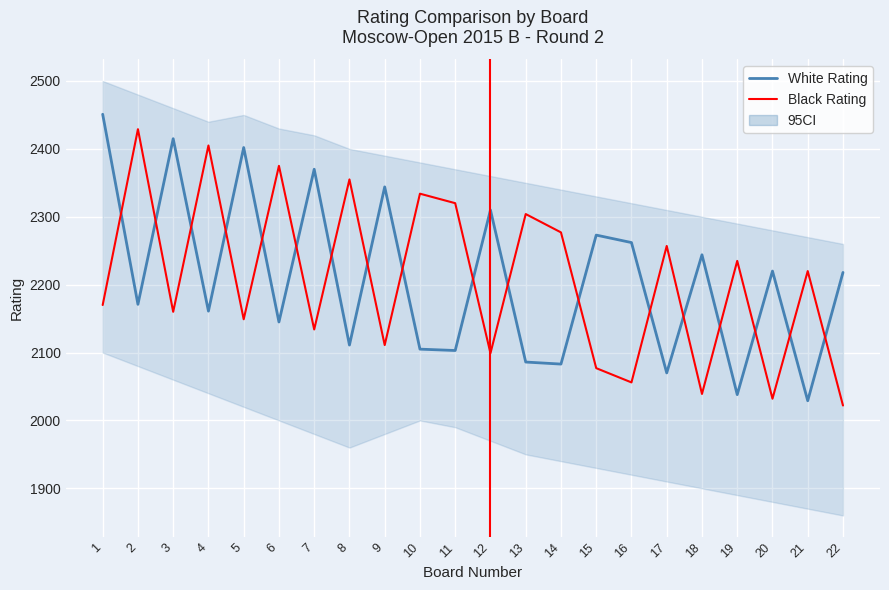

What is the value of the Black Rating point at the 8th from the left?

2355